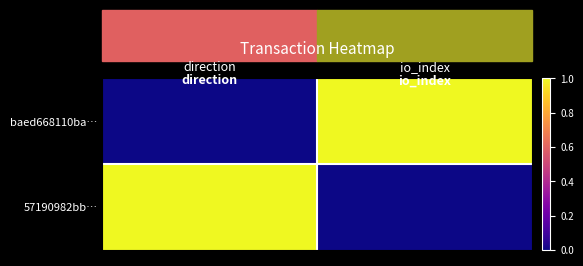

Which label corresponds to the largest value in the chart?

io_index